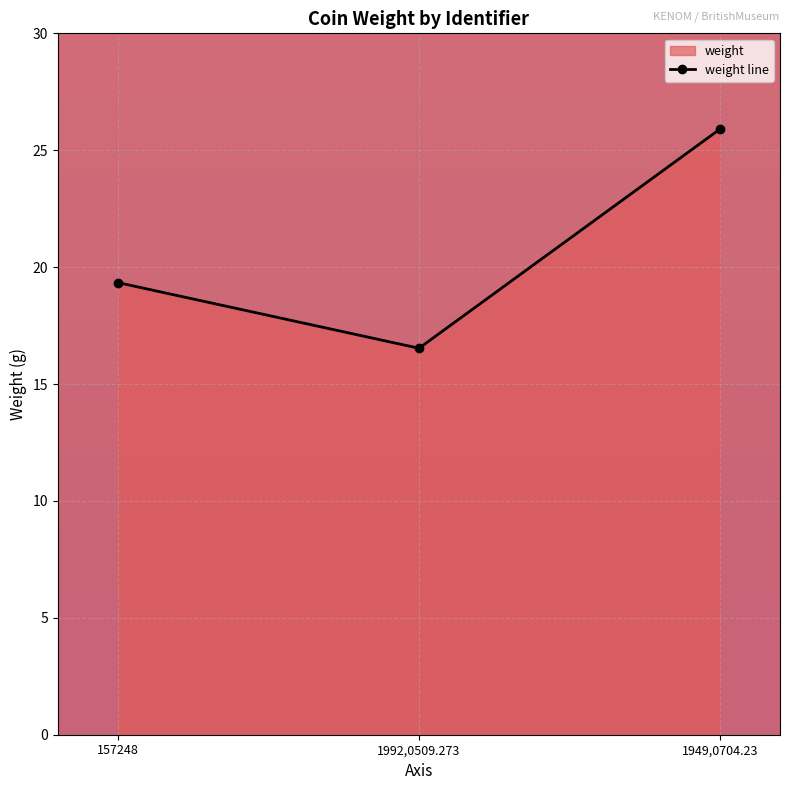

Read the value at 157248.

19.3